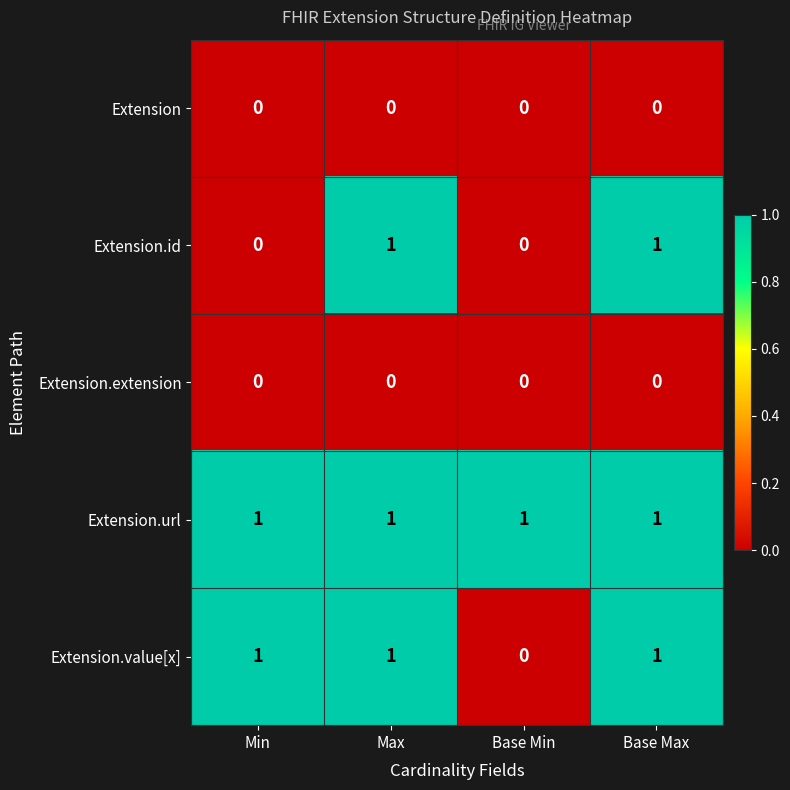

True or false: Extension.url has a value of 2 at Min.

False